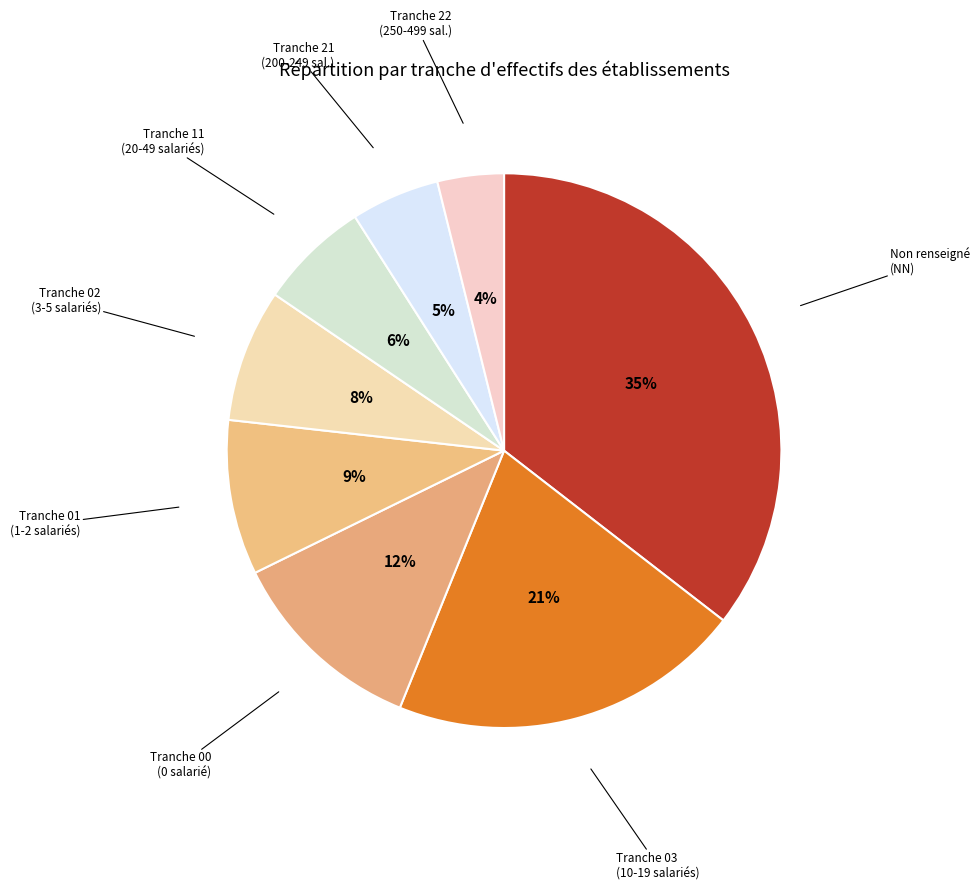

Is there a majority slice in this chart?

No